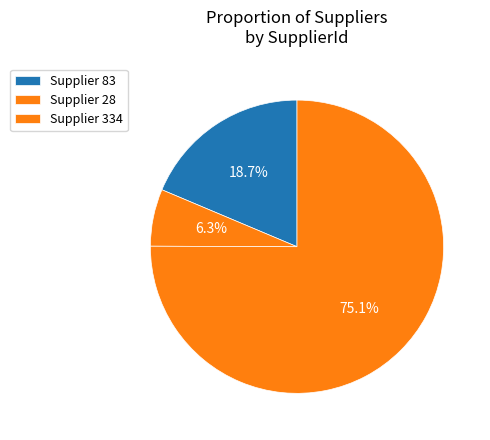

Count the number of slices in the pie.

3